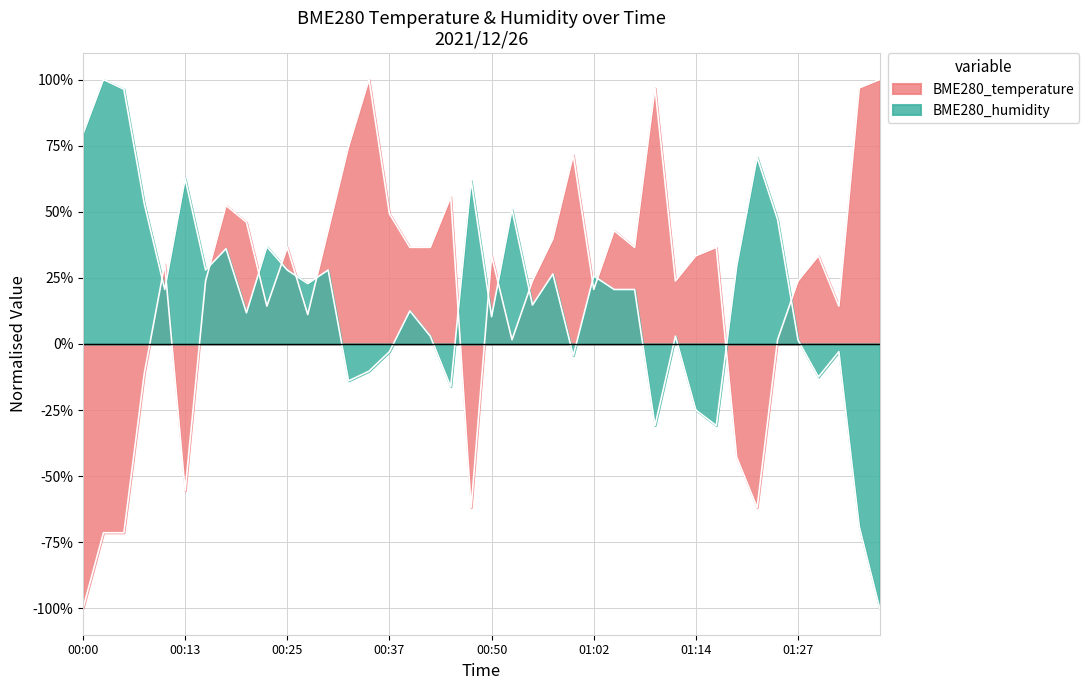

Which category has the lowest value in the BME280_temperature series?

00:00